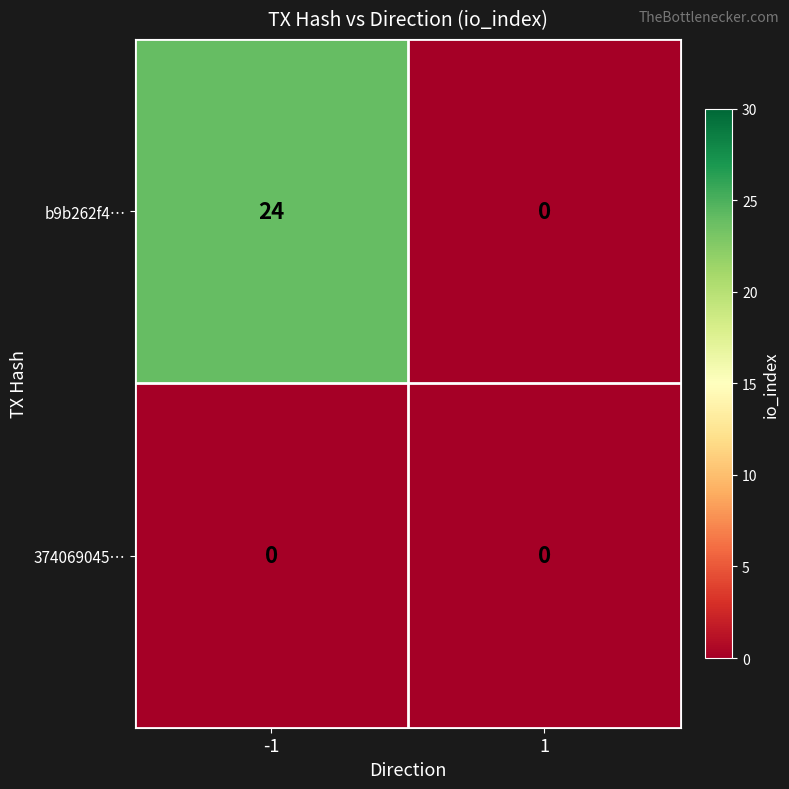

List the series in order of their peak value, lowest first.

374069045…, b9b262f4…